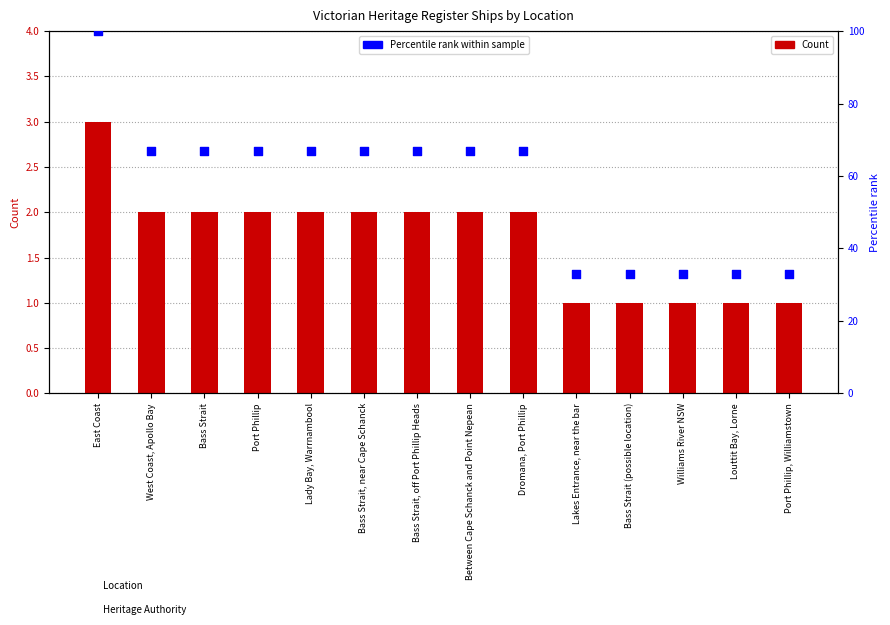

Which series contains the lowest Y value?

Count